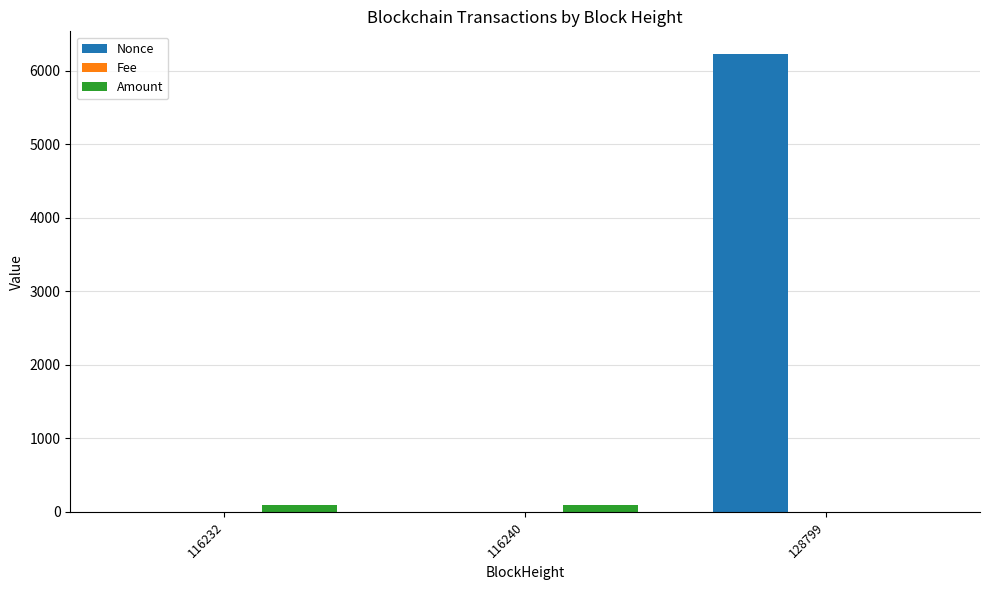

Between 116240 and 128799, which series saw the biggest shift?

Nonce